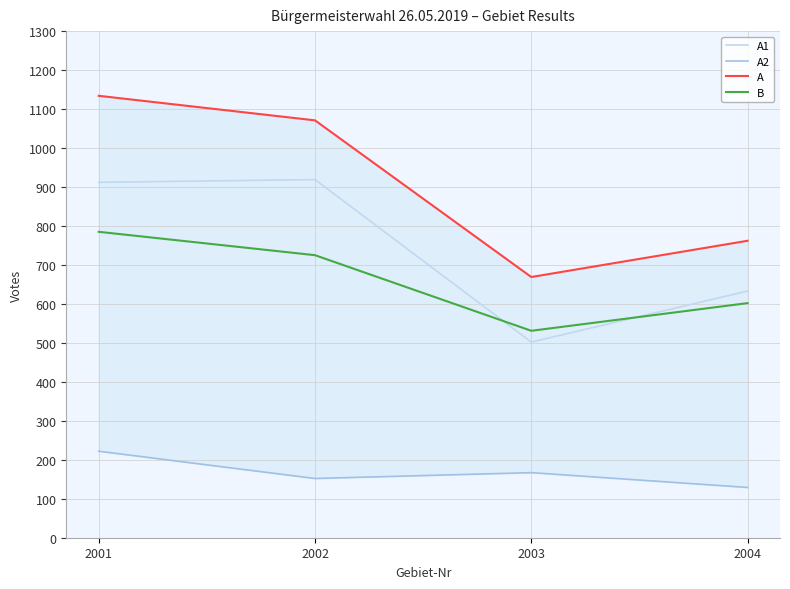

What is the minimum value shown in the chart?

129